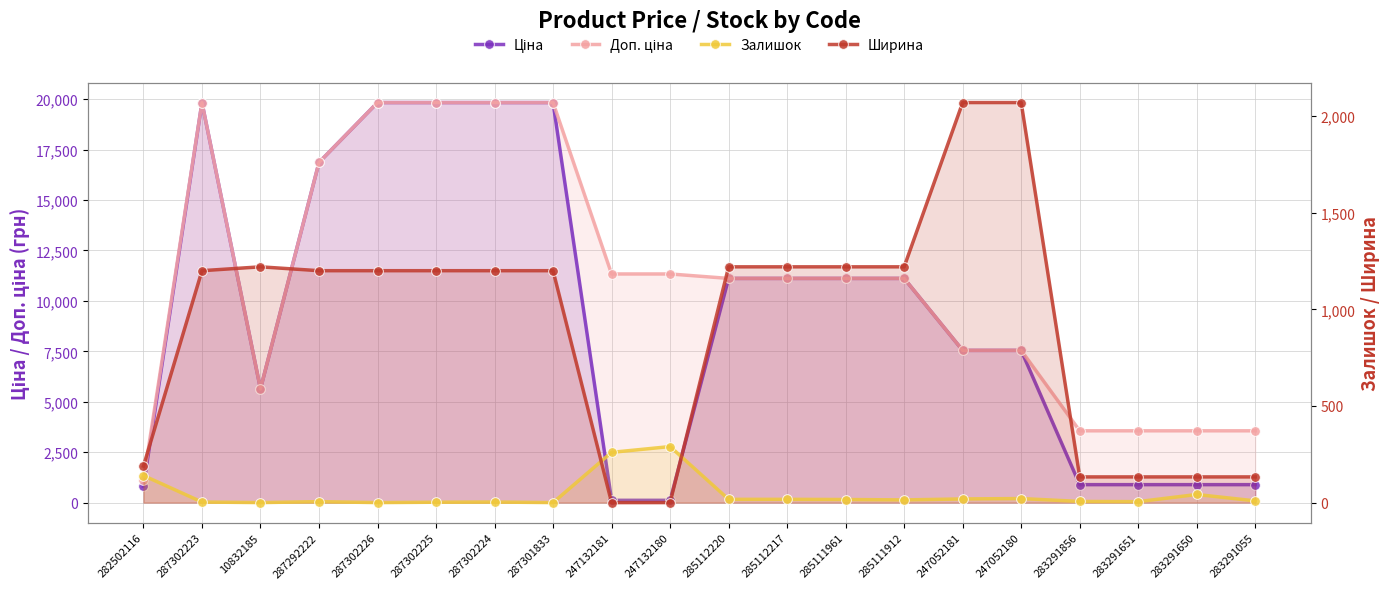

Read the Доп. ціна value at 285112220.

11113.6